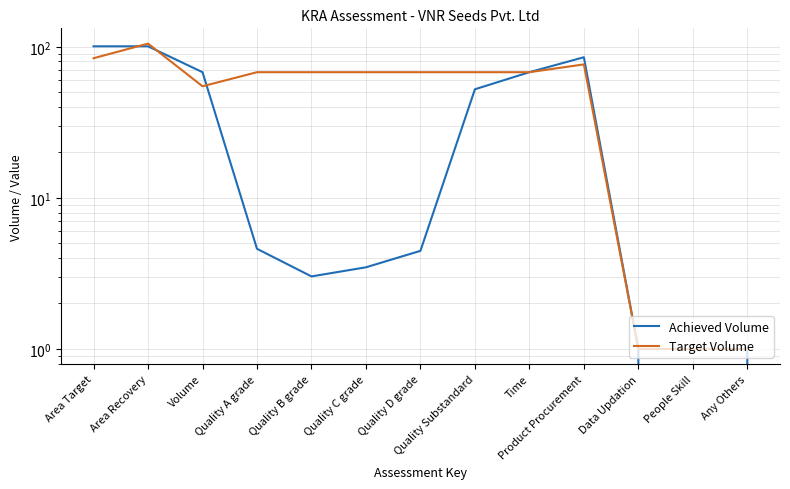

Which series has the widest spread of values?

Target Volume